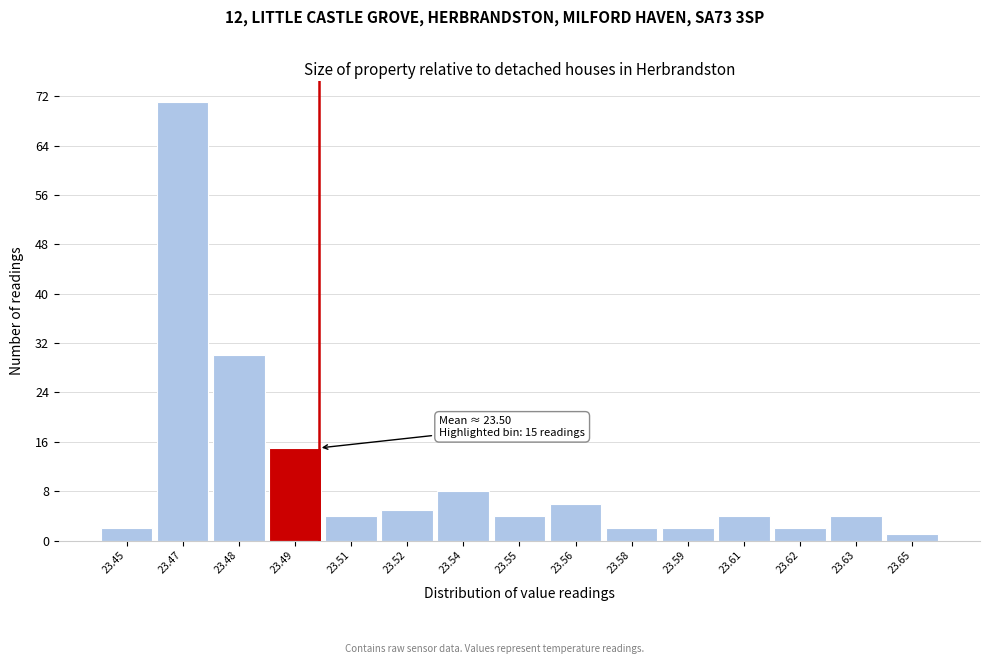

Reading right to left, extract all data points from this chart.

1	4	2	4	2	2	6	4	8	5	4	15	30	71	2